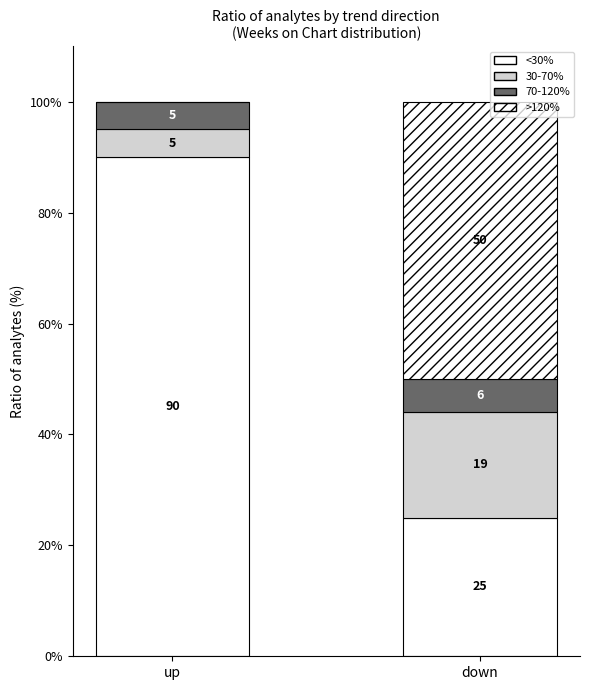

Are the bars horizontal?

No